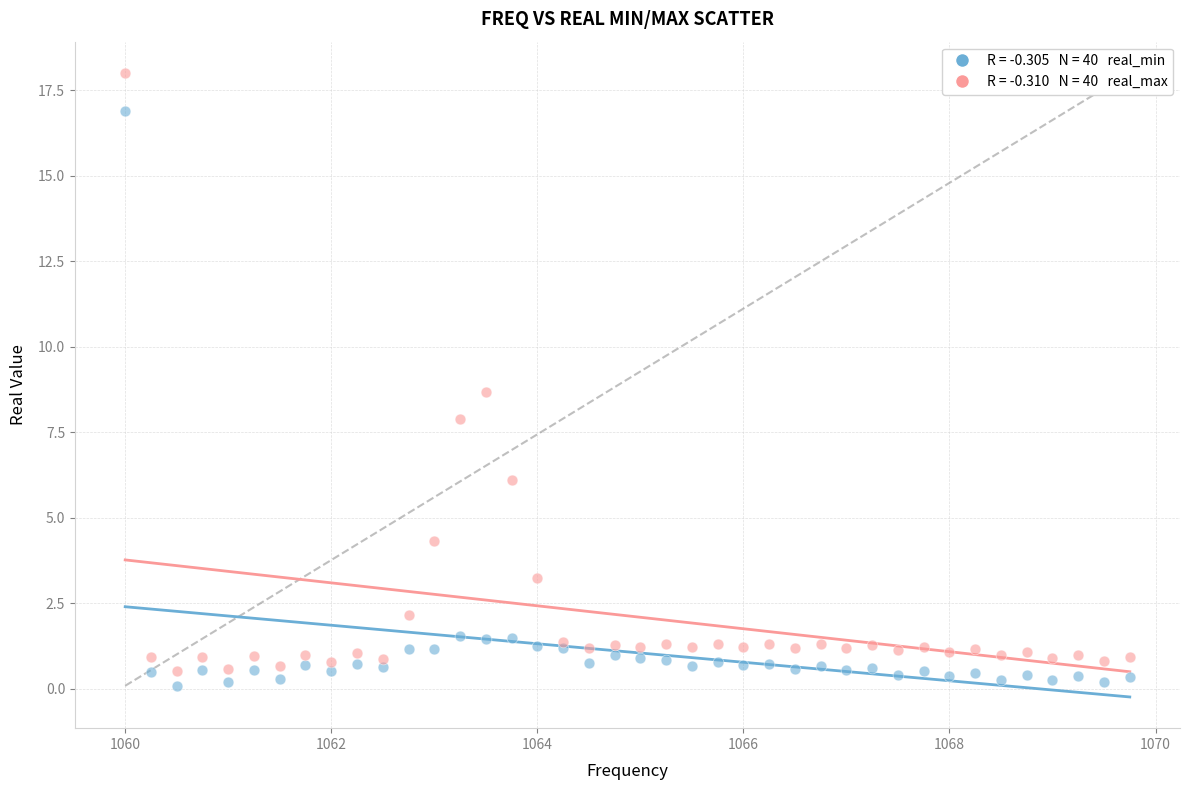

Across all series, what Y value is closest to 9?

8.7